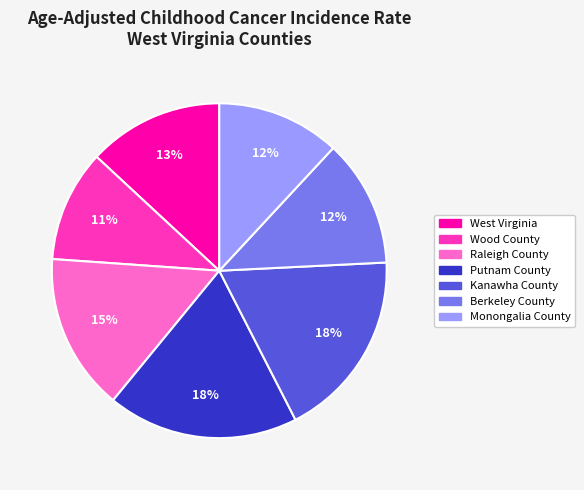

The Kanawha County slice represents 18% of the pie. True or false?

True